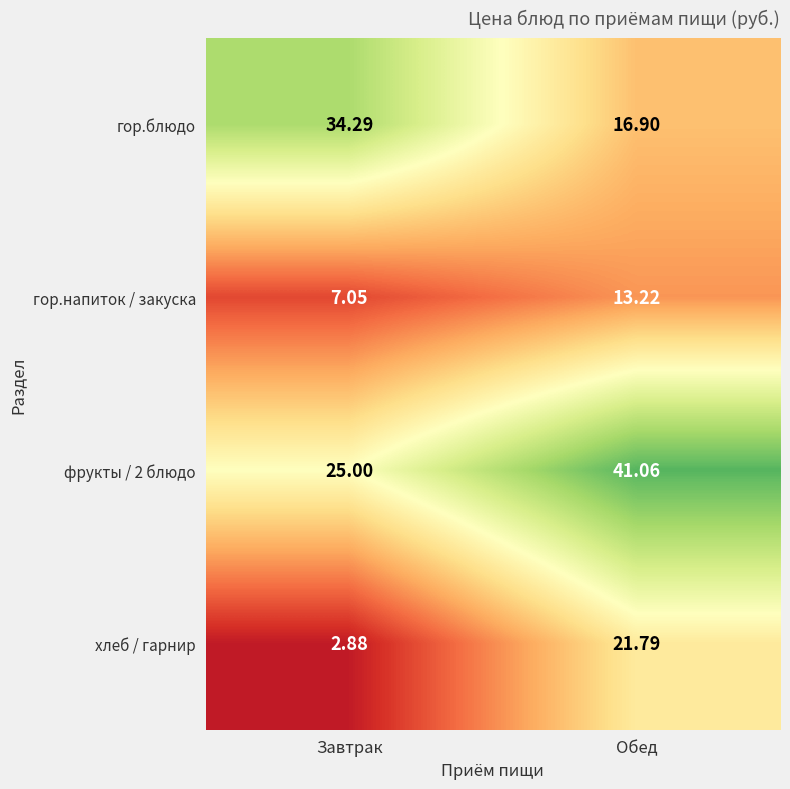

Where is гор.напиток / закуска nearest to the value 10?

Завтрак